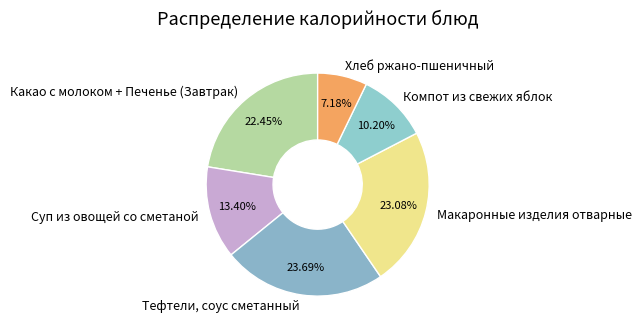

Which category has the smallest portion of the pie?

Хлеб ржано-пшеничный